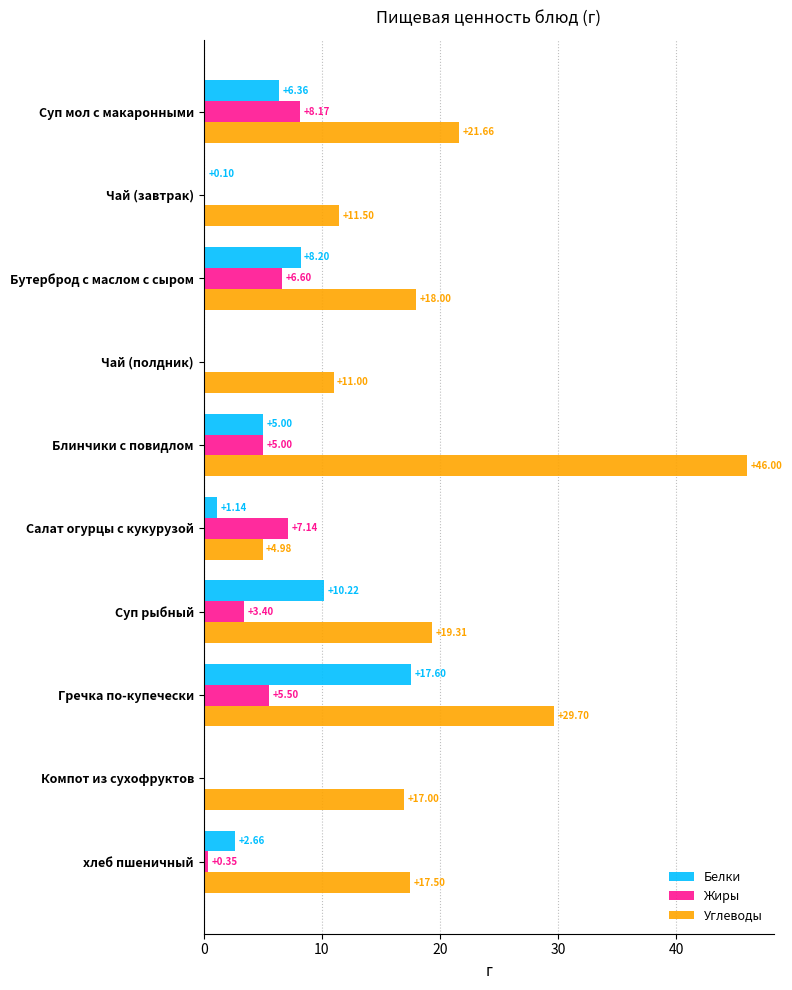

At which category is the sum across all series the highest?

Блинчики с повидлом